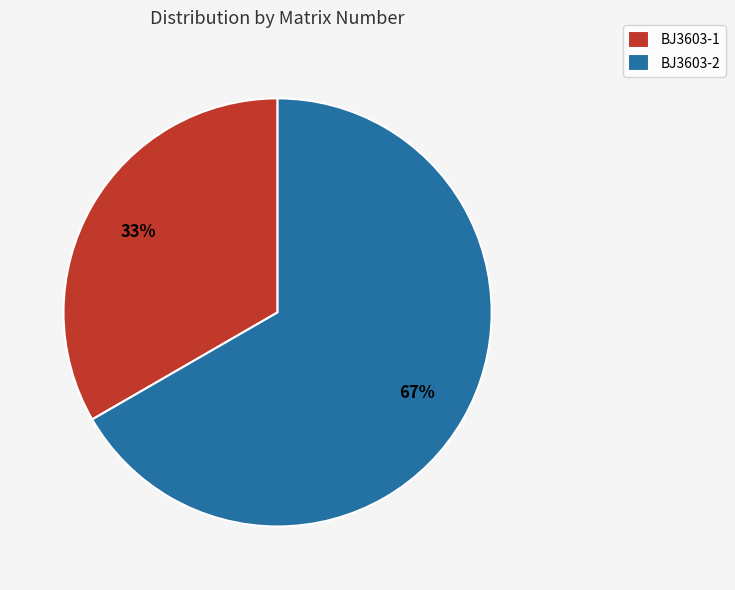

Does BJ3603-1 represent more than half of the total?

No